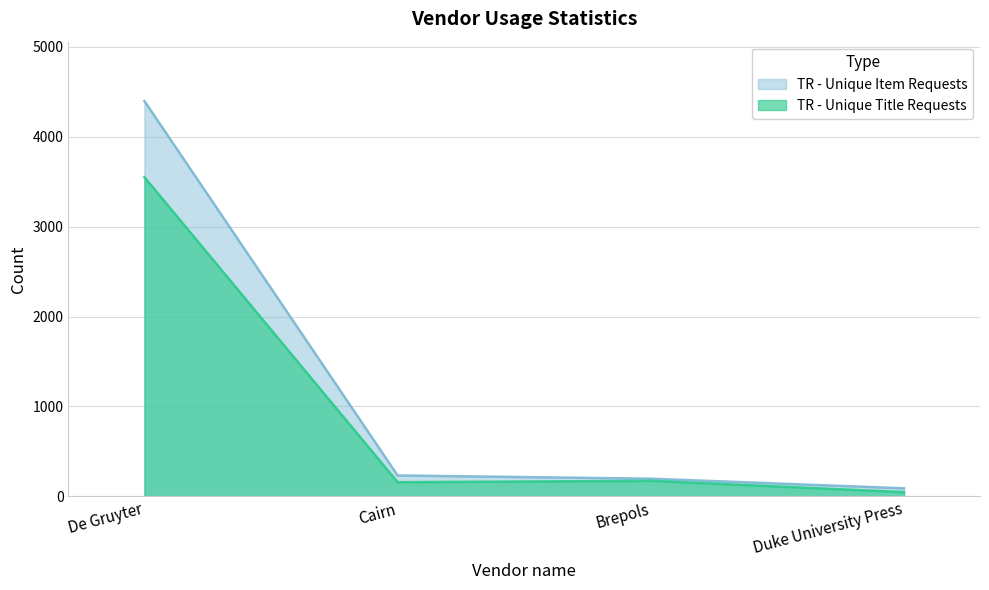

What are all the series names shown in the legend?

TR - Unique Item Requests, TR - Unique Title Requests